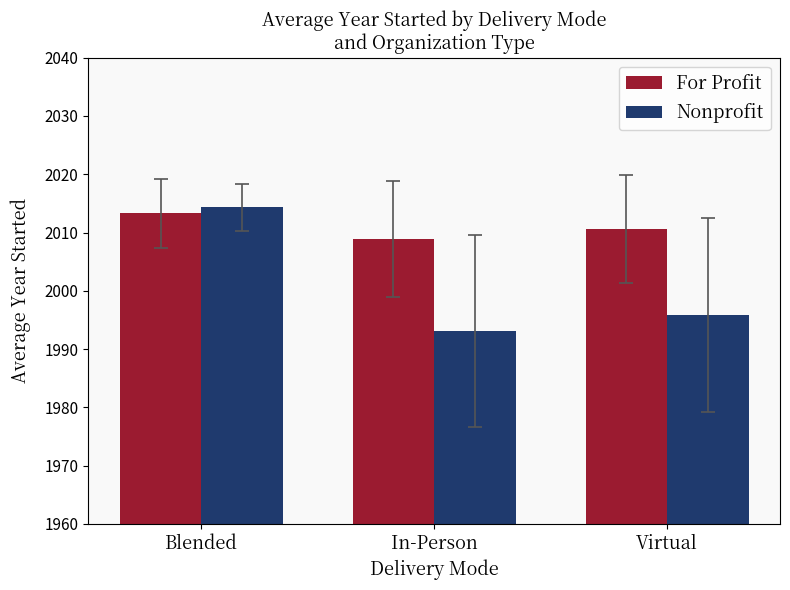

What is the label of the 2nd bar from the right?

In-Person